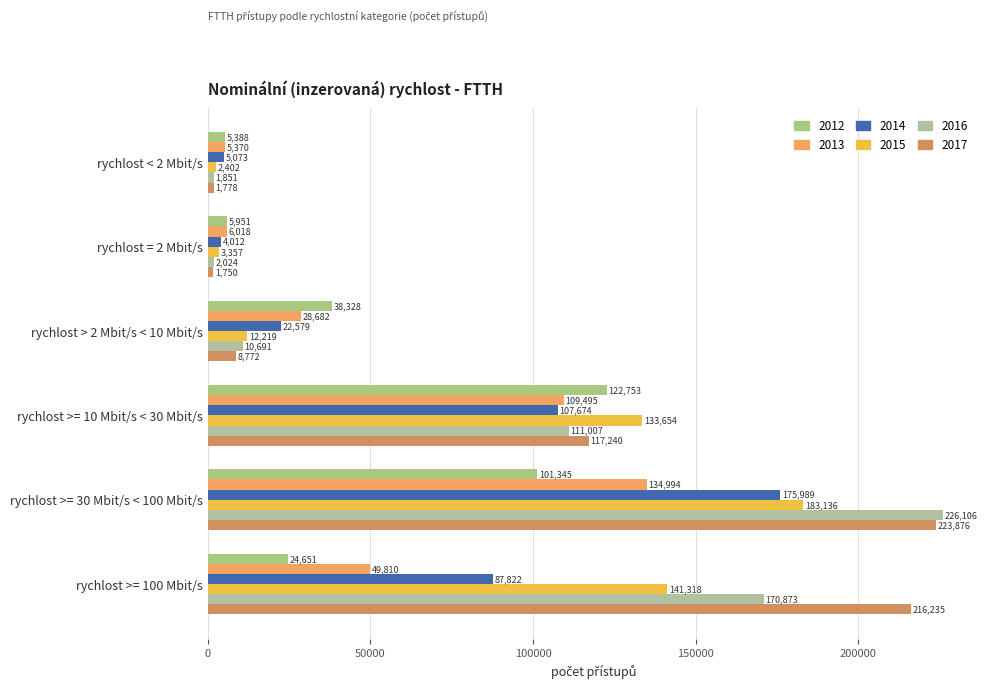

How many series are shown in this chart?

6